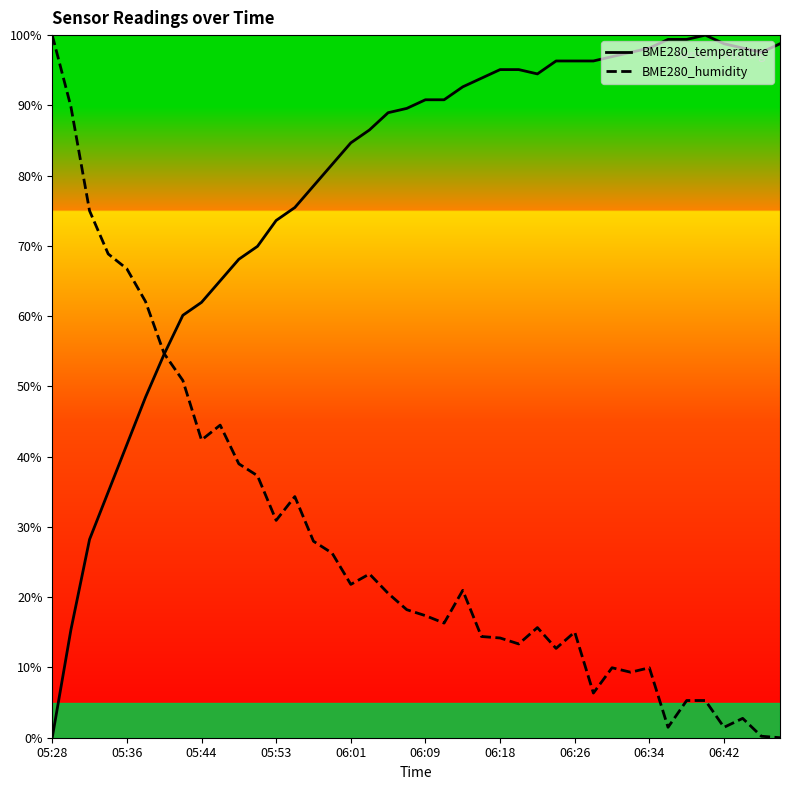

How many lines are shown in the chart?

2